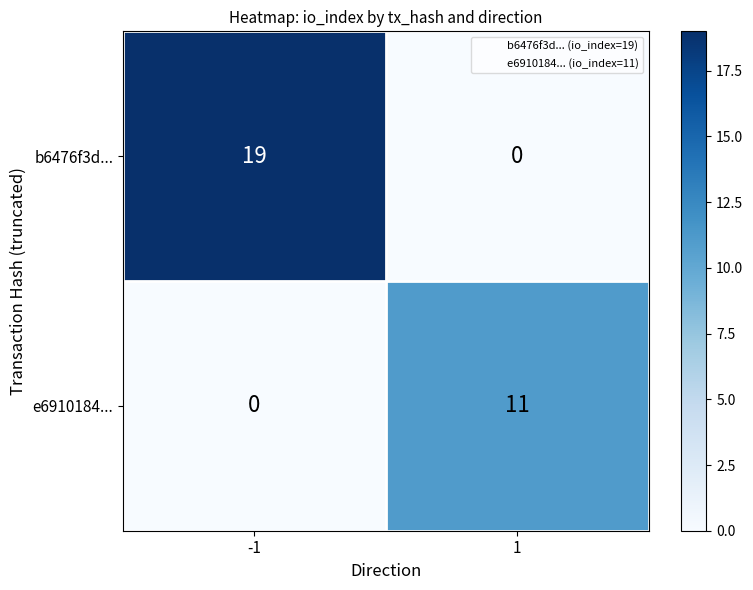

Count the number of data series in this chart.

2